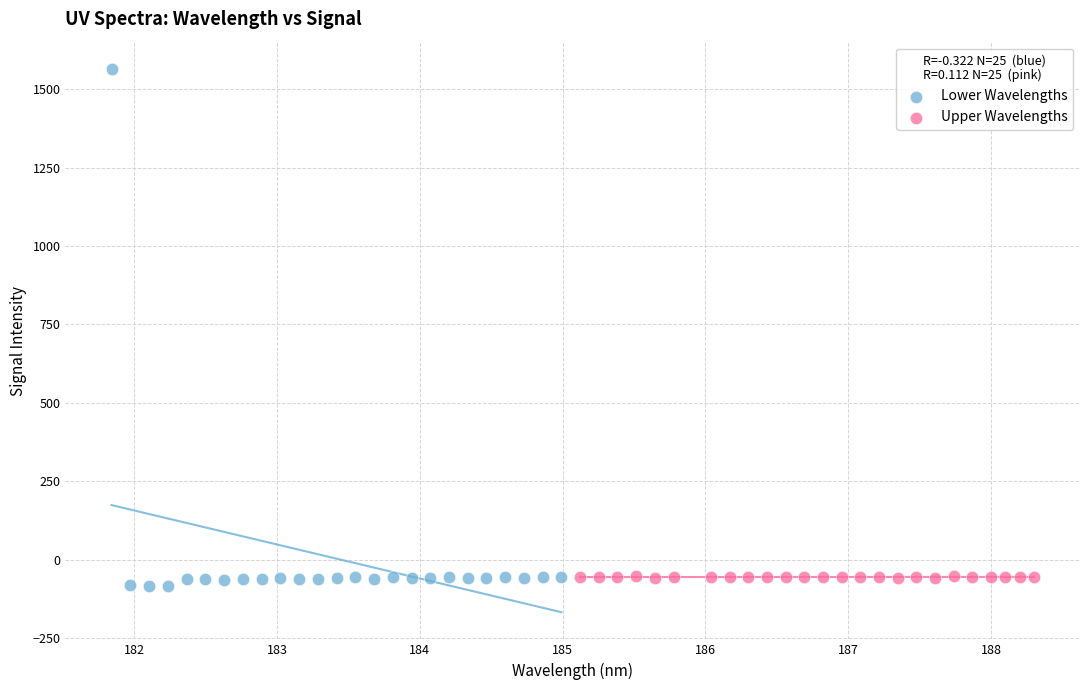

Which series reaches the maximum Y coordinate?

Lower Wavelengths